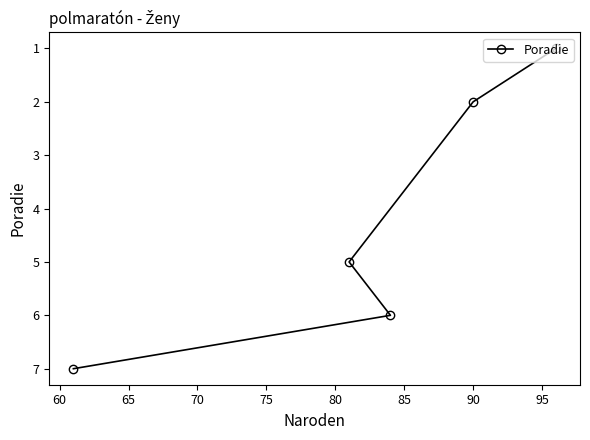

Reading left to right, transcribe all the data shown in this chart.

7	5	6	2	1